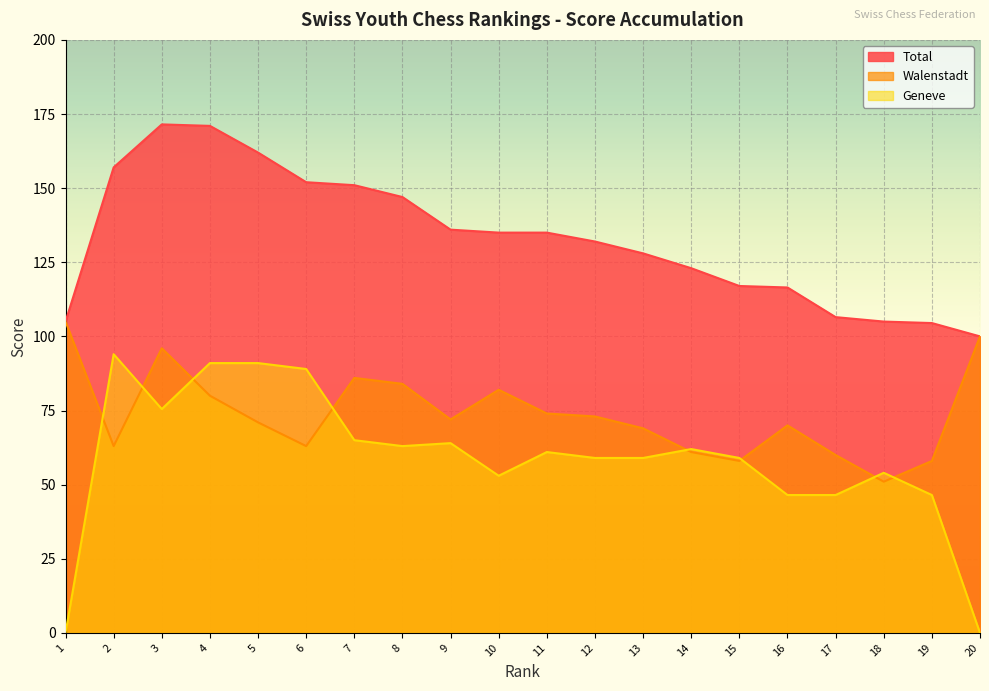

What is the value of the Walenstadt point at the 4th from the left?

80.0